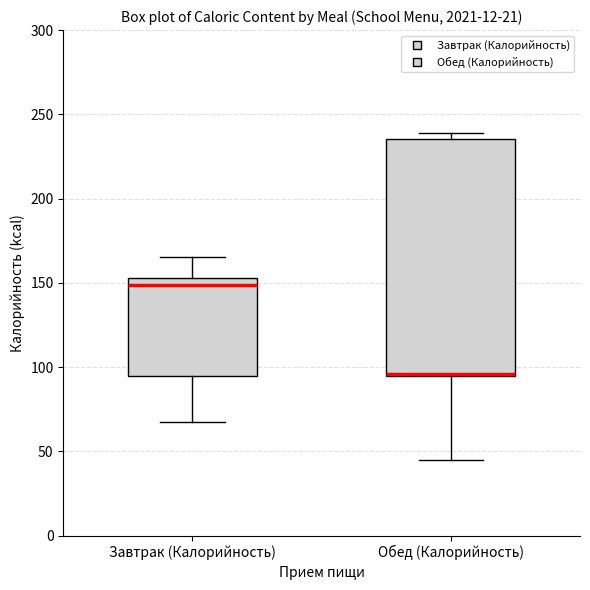

Where is the upper edge of the box for Обед (Калорийность) on the y-axis? The values are not printed on the chart, so give them approximately, as read against the axis.

235